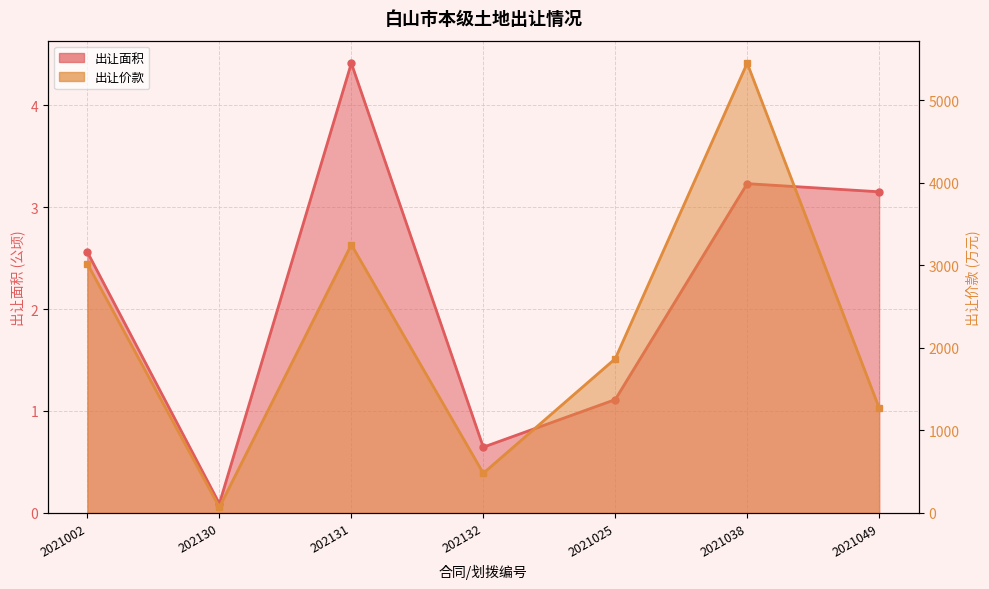

What is the label of the 2nd point from the left?

202130